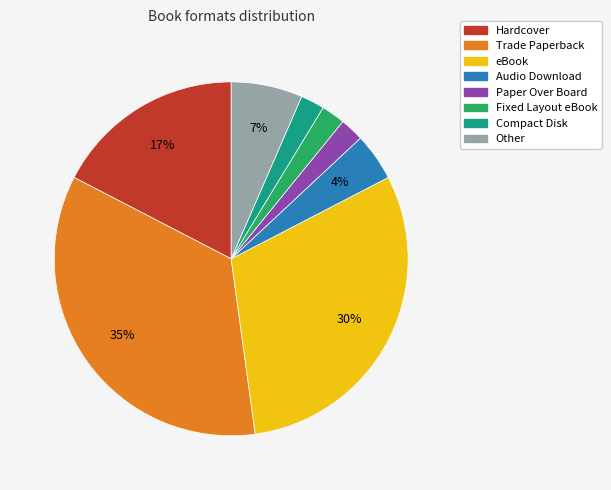

Between Trade Paperback and Audio Download, which is larger?

Trade Paperback